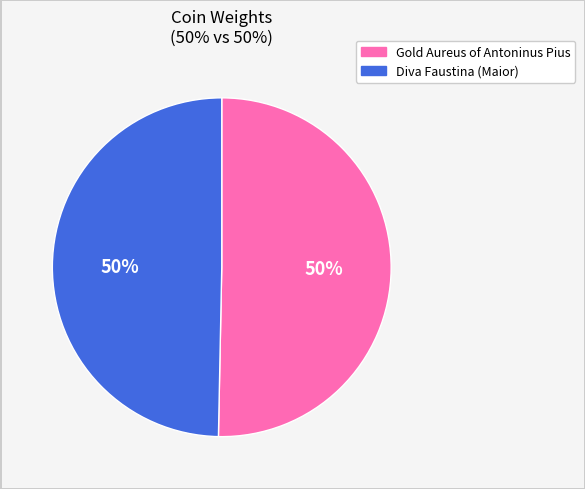

How many slices are in this pie chart?

2